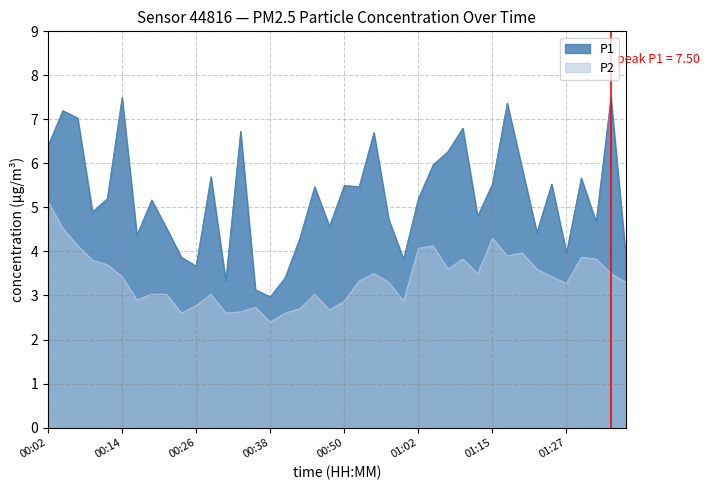

Is the value of P2 at 00:38 greater than the value of P1 at 00:43?

No